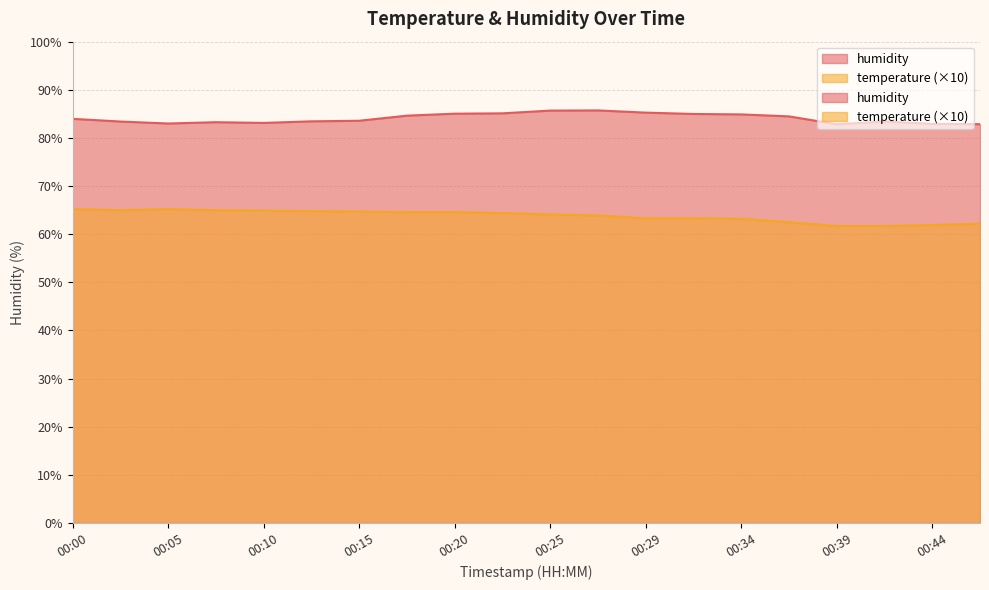

The temperature series shows 37.0 at 00:22. True or false?

False